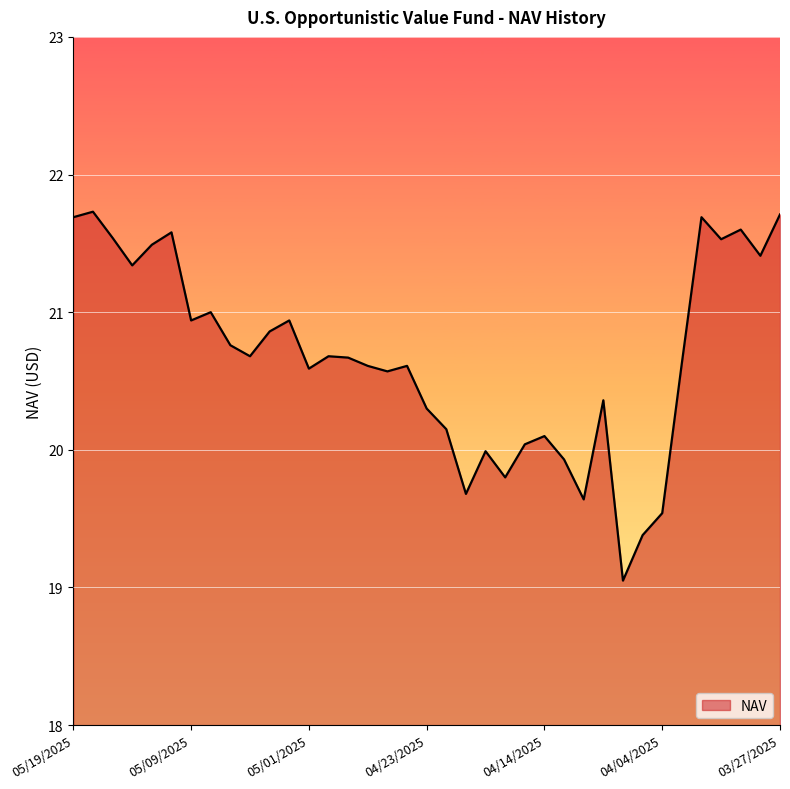

What is the maximum value shown in the chart?

21.7